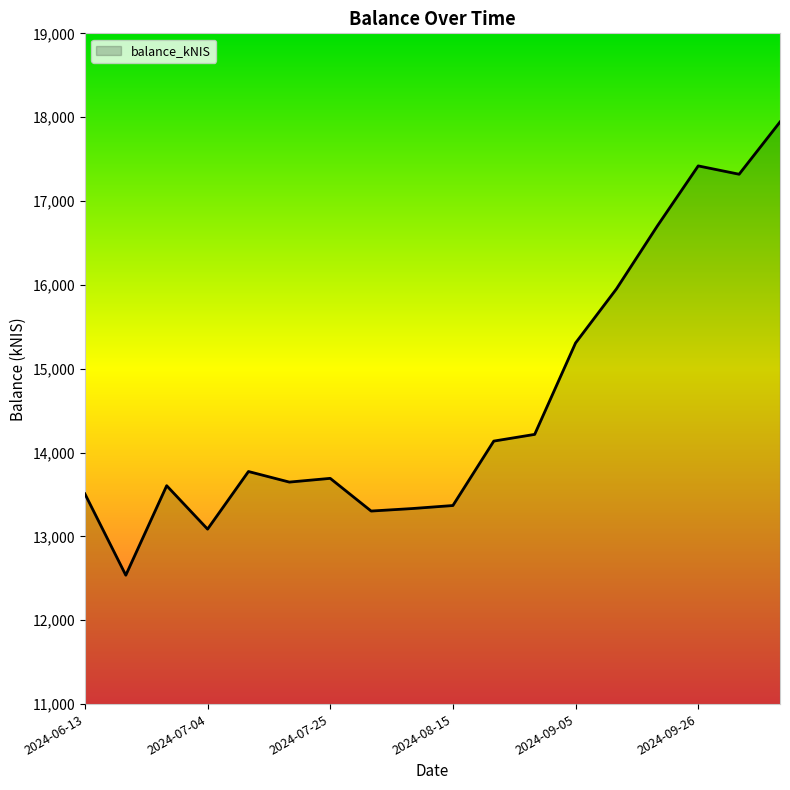

What is the smallest value displayed?

12537.2